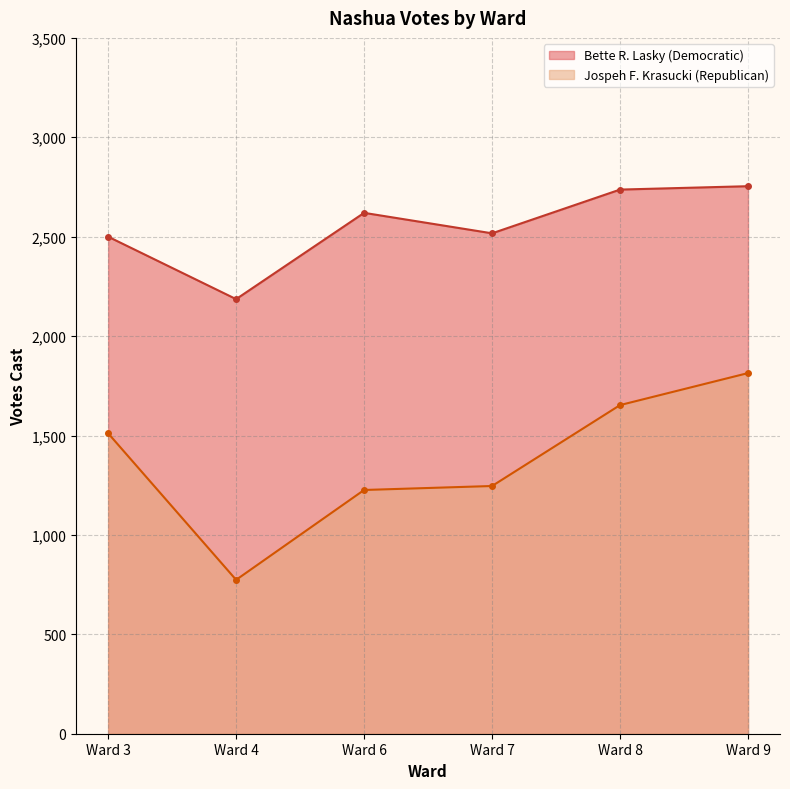

How many interior local peaks does the Bette R. Lasky (Democratic) series have?

1